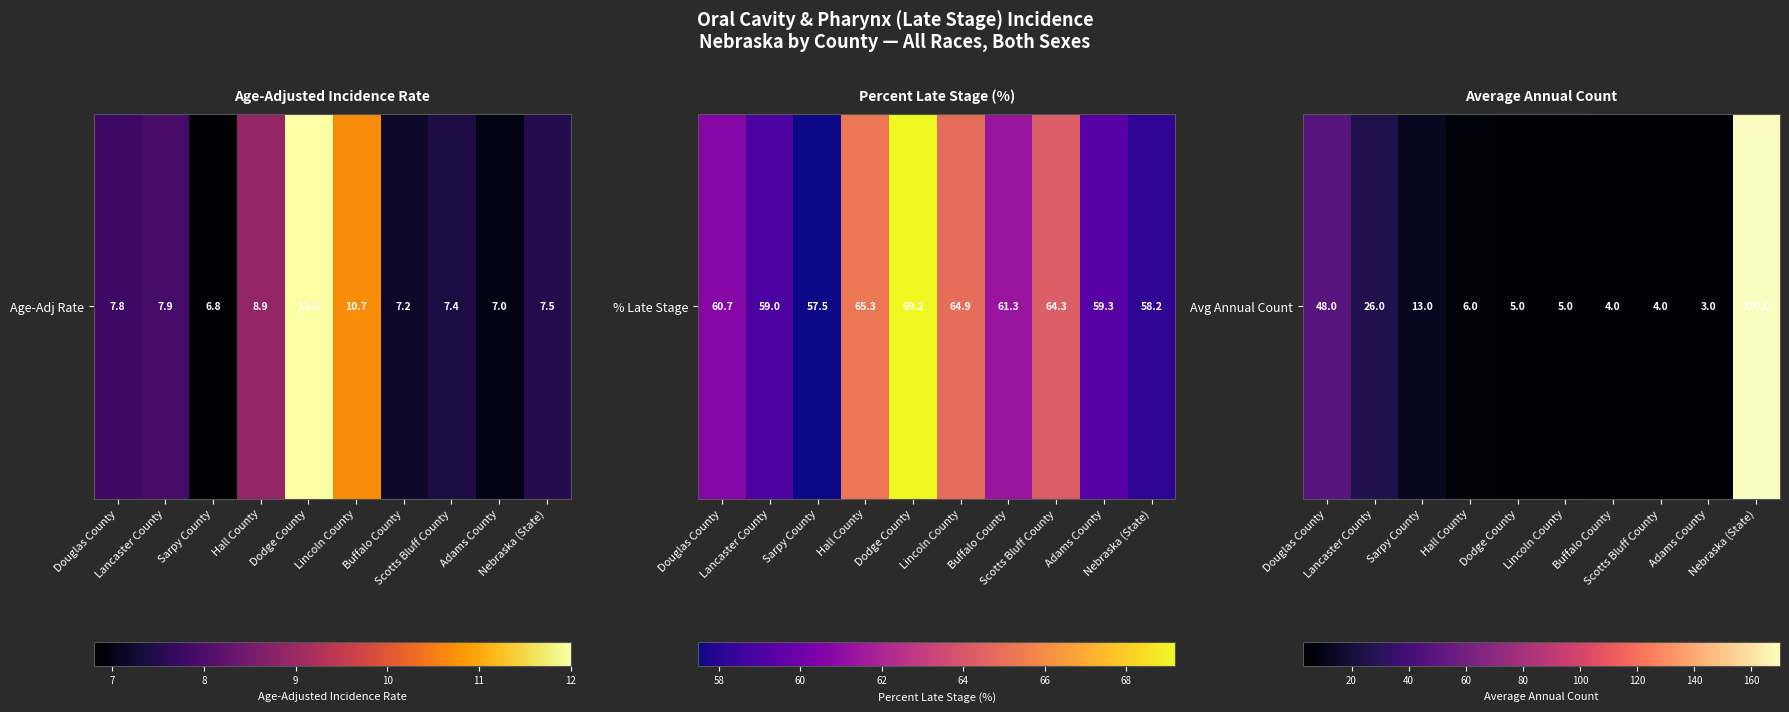

The value at Buffalo County is 4. True or false?

True